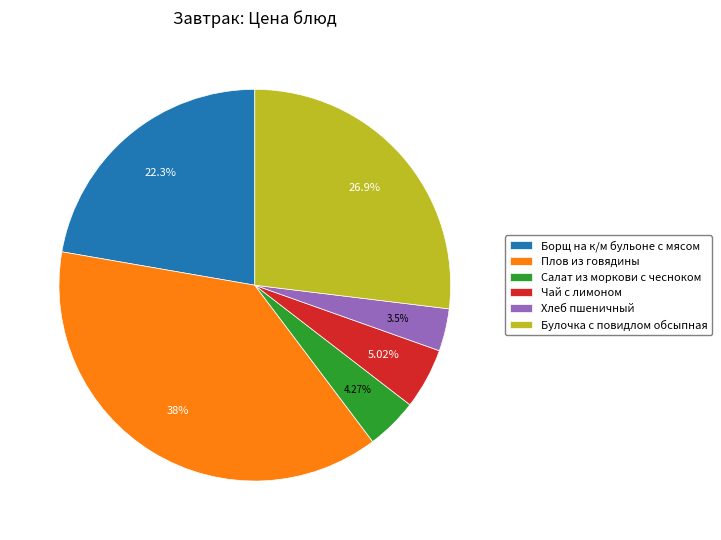

How many slices are in this pie chart?

6